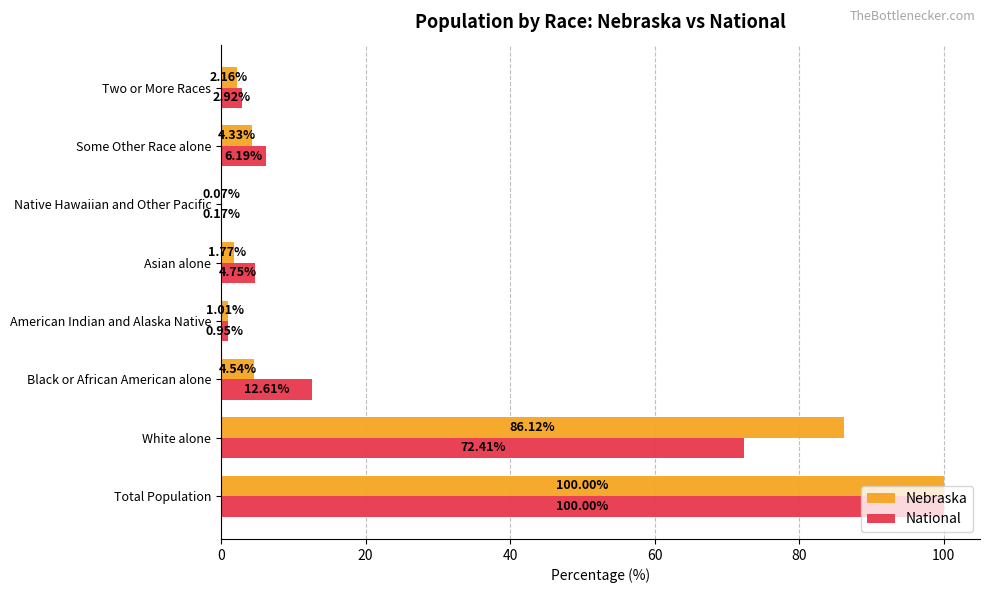

What is the sum of all National values?

200.0